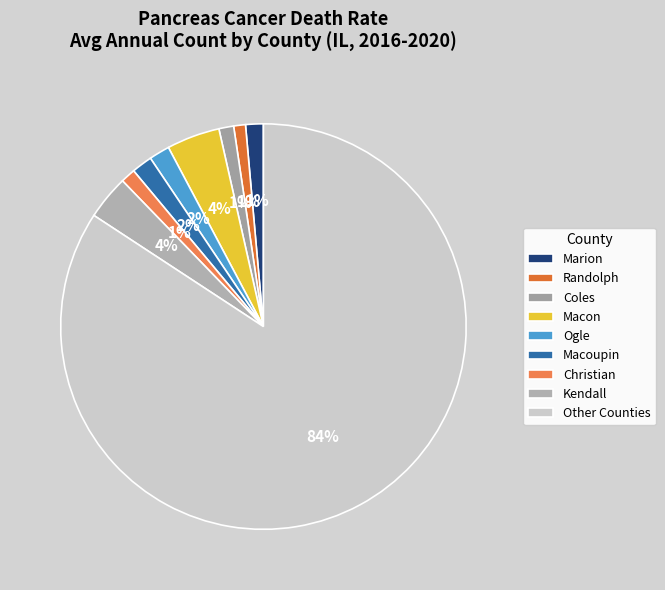

Which slice is the smallest?

Randolph